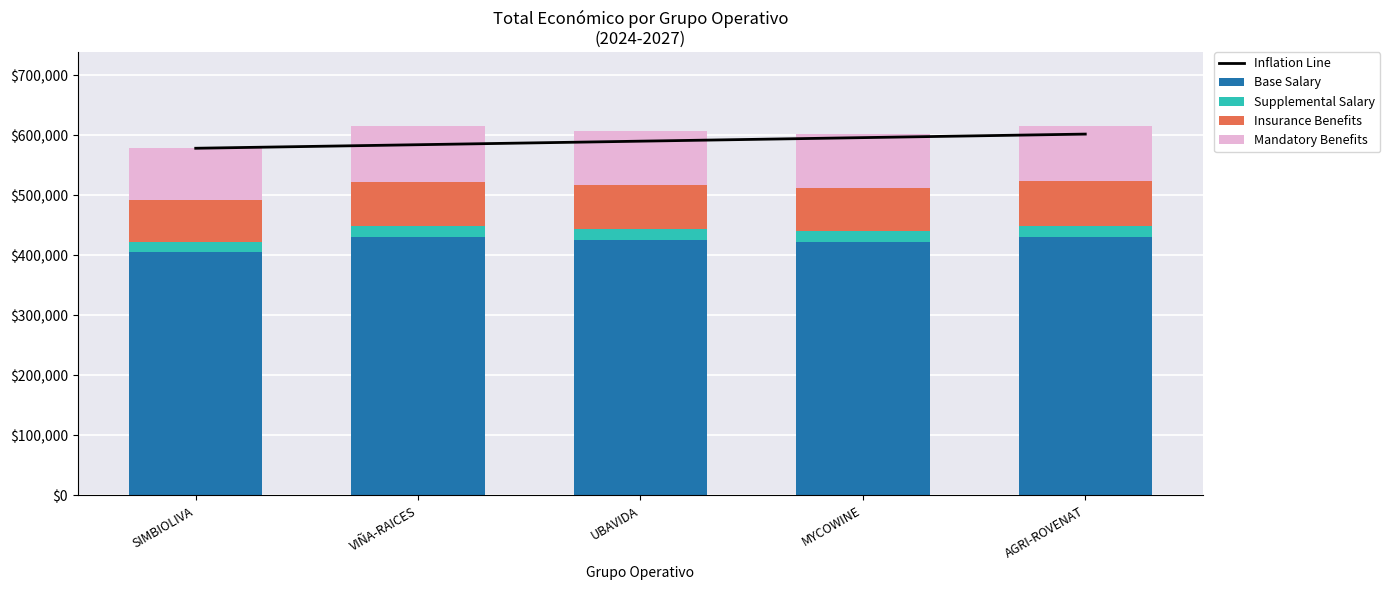

What is the maximum value for Base Salary?

430762.5